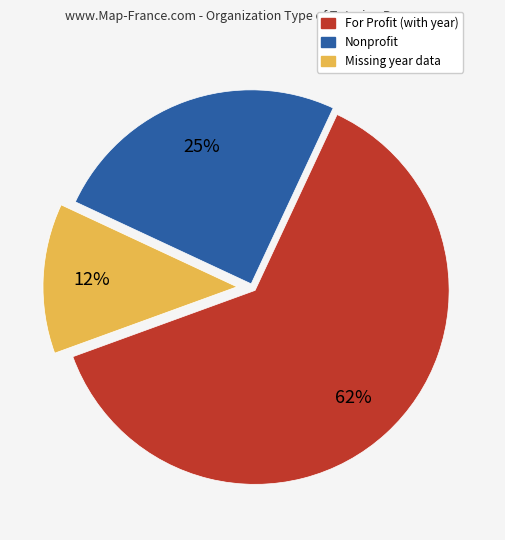

Does any single category account for the majority?

Yes